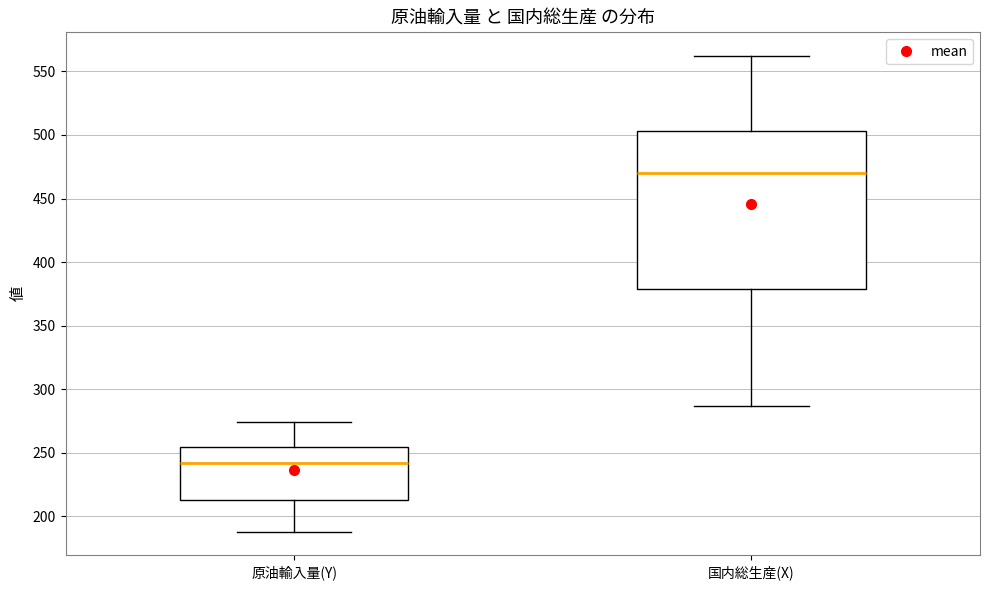

Reading left to right, transcribe this box plot: for each box, give where its median line is, the range the box spans, and where its two whiskers end, as read against the y-axis. The values are not printed on the chart, so give them approximately, as read against the axis.

原油輸入量(Y): median 240, box 215 to 255, whiskers 190 to 275
国内総生産(X): median 470, box 380 to 505, whiskers 285 to 560